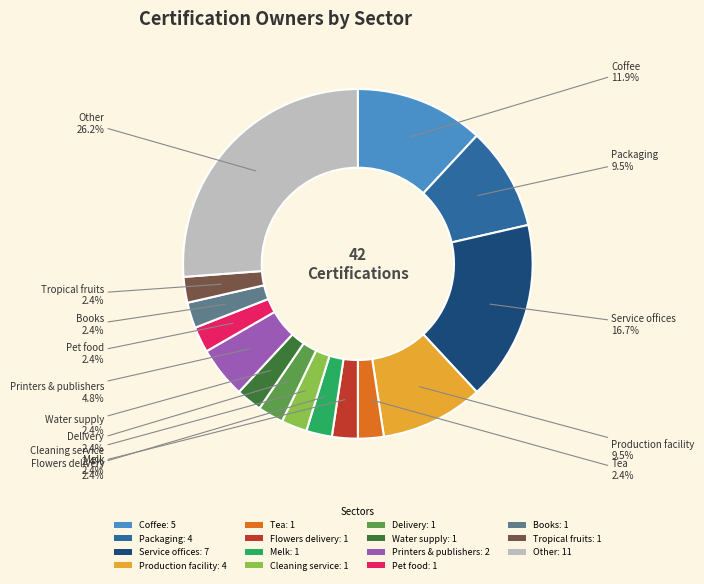

Approximately how many times larger is the value at Flowers delivery: 1 compared to Cleaning service: 1?

1.0